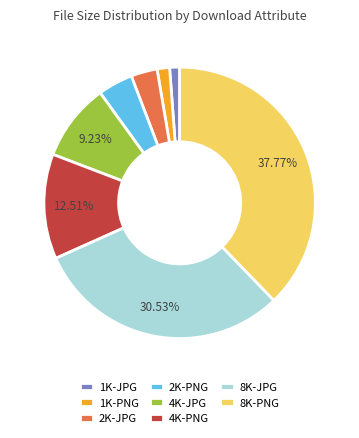

Between 2K-JPG and 2K-PNG, which is larger?

2K-PNG